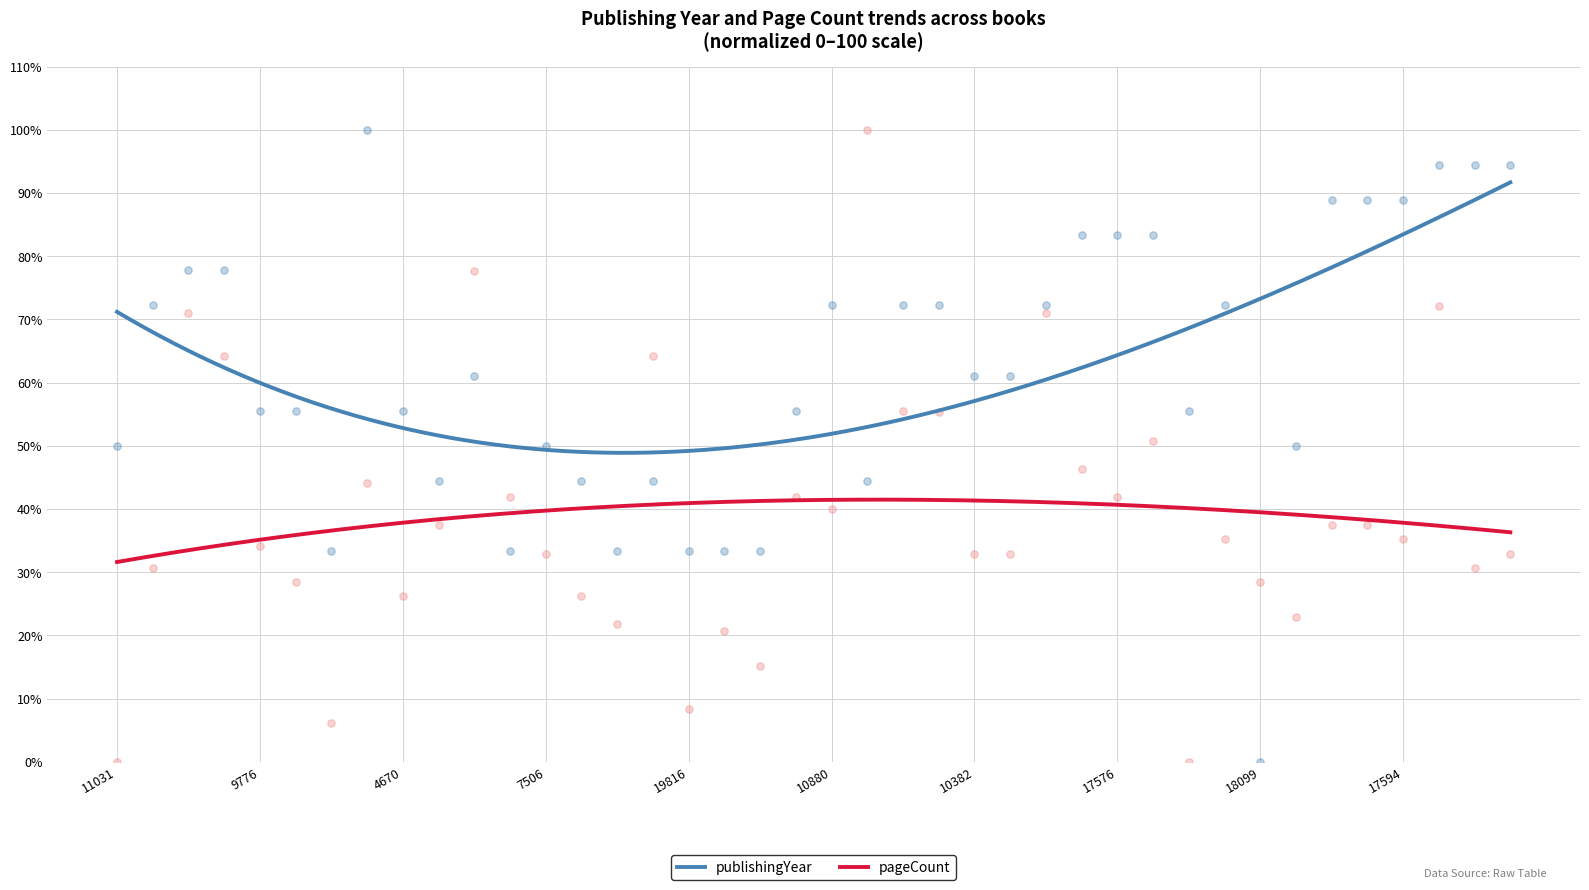

At which category is the sum across all series the highest?

17599